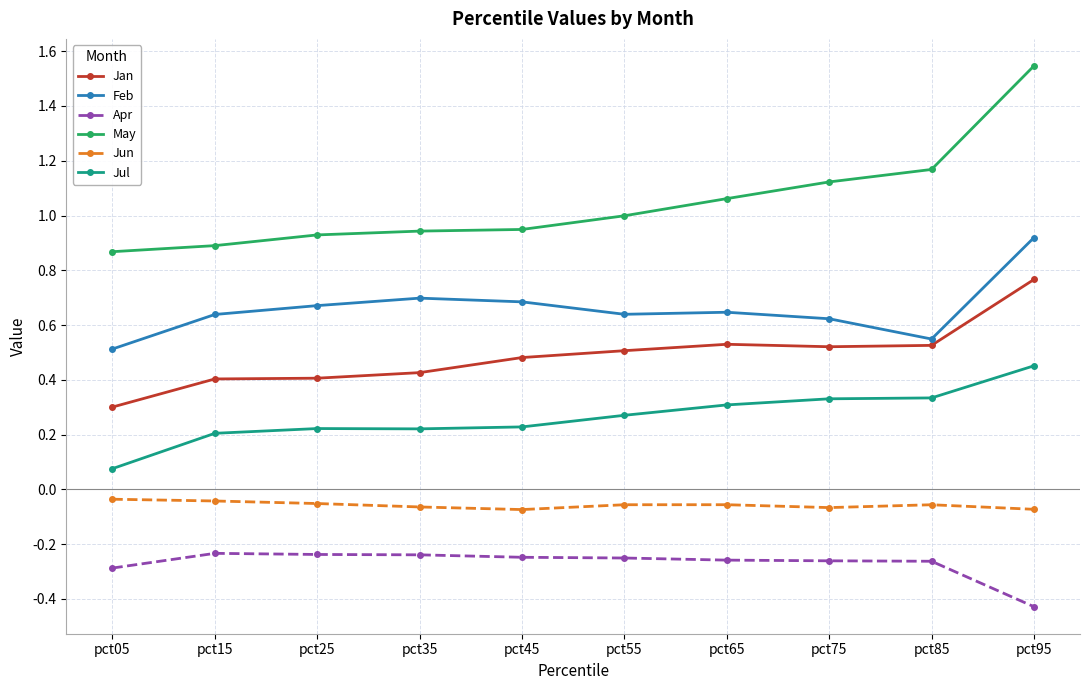

Does the chart display data point markers on the line(s)?

Yes